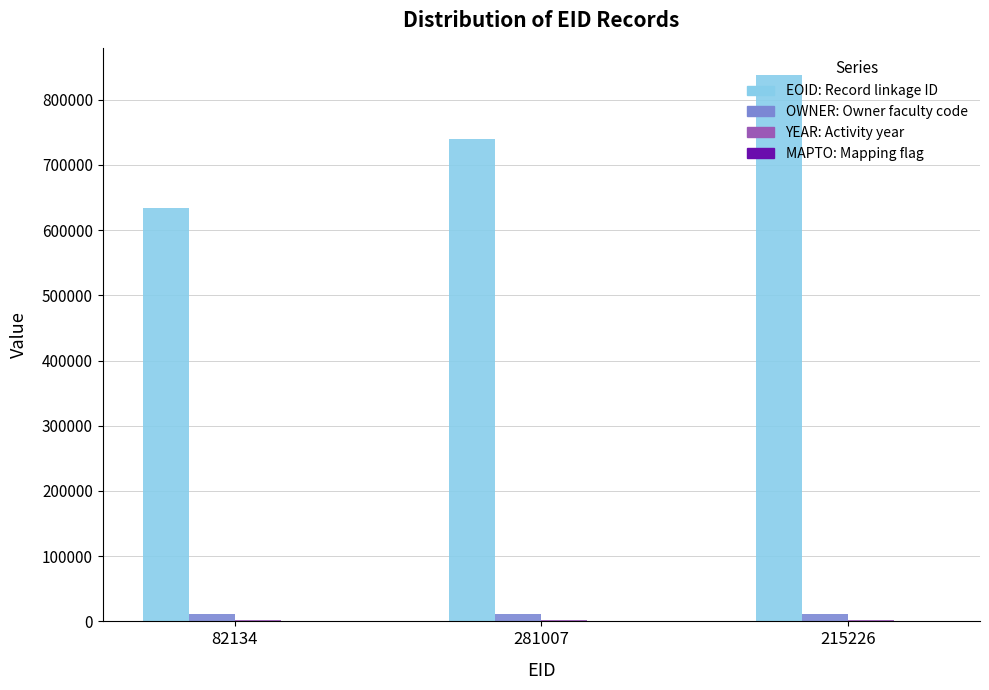

What is the maximum value shown in the chart?

837802